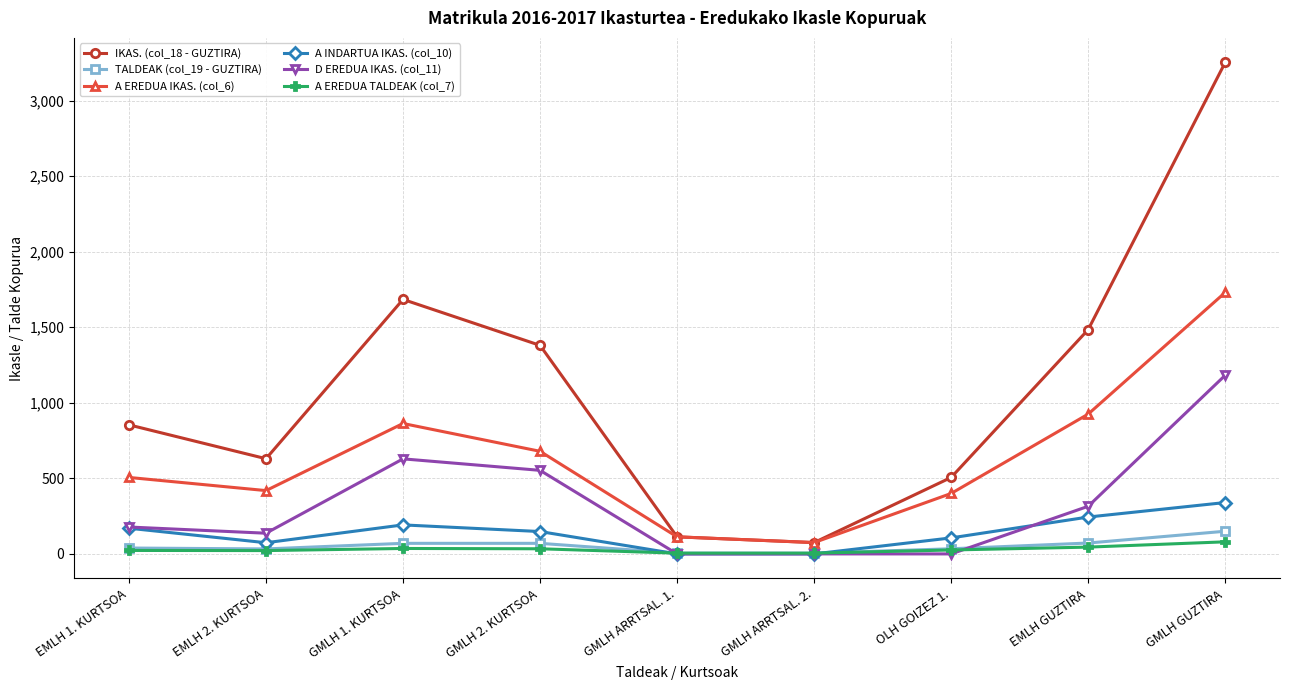

Which series has the largest range (max minus min)?

IKAS. (col_18 - GUZTIRA)